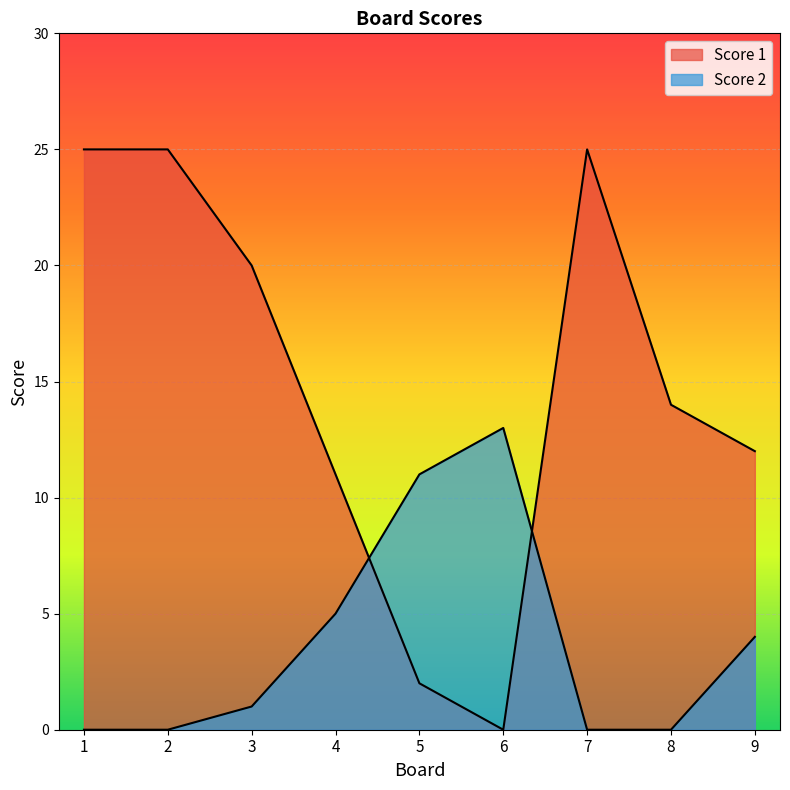

What is the total value across all series at 2?

25